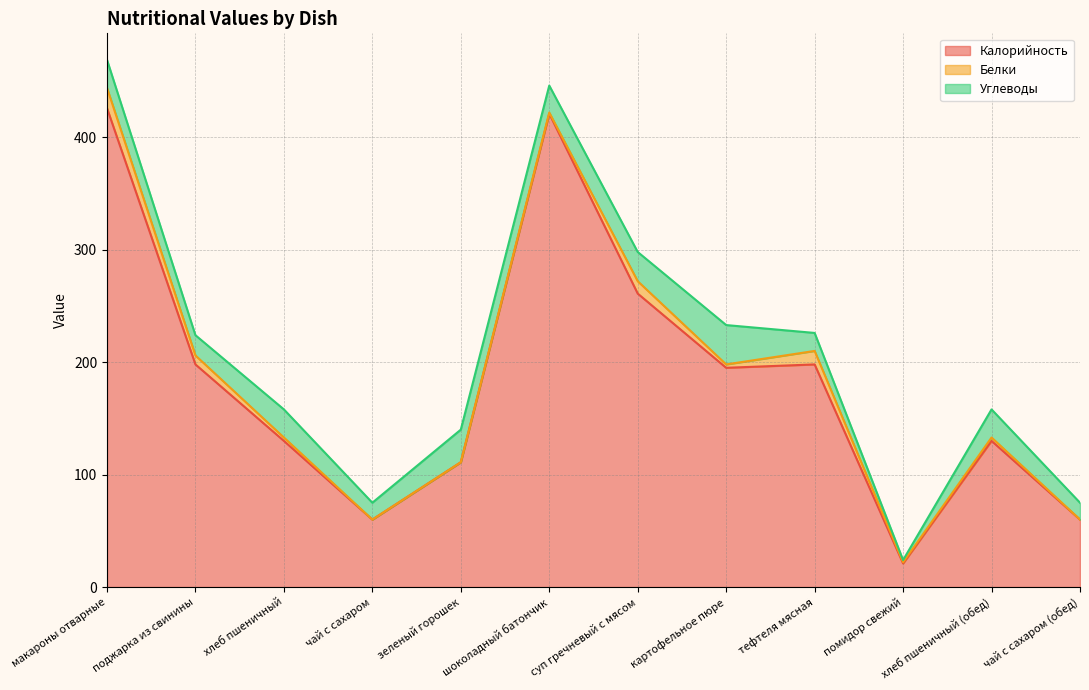

What is the label of the 3rd point from the right?

помидор свежий